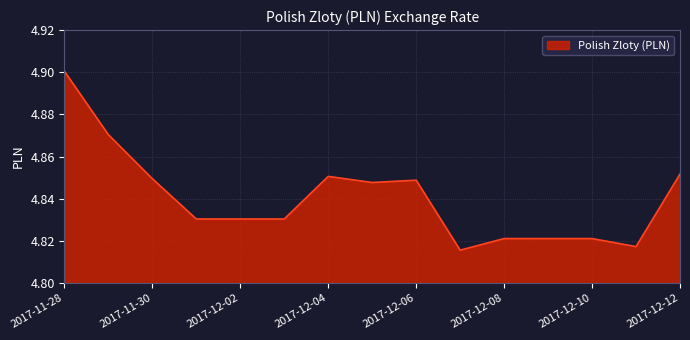

What is the average value?

4.8